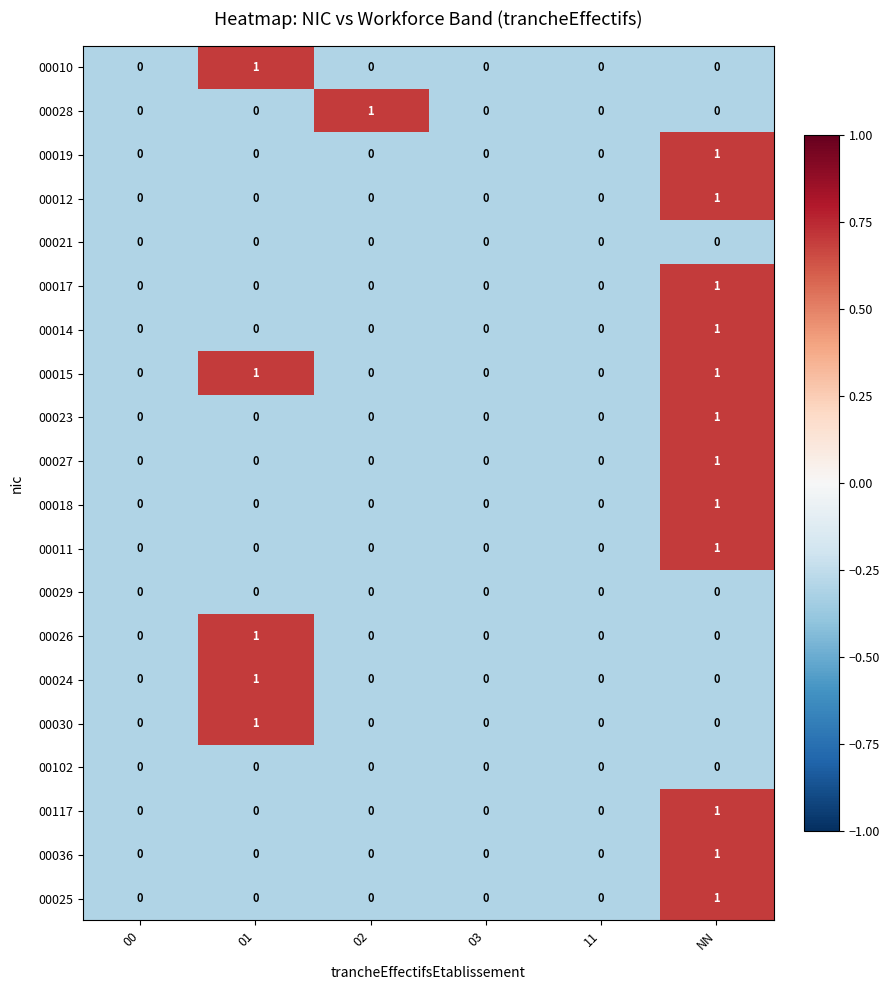

At which category is the sum across all series the highest?

NN